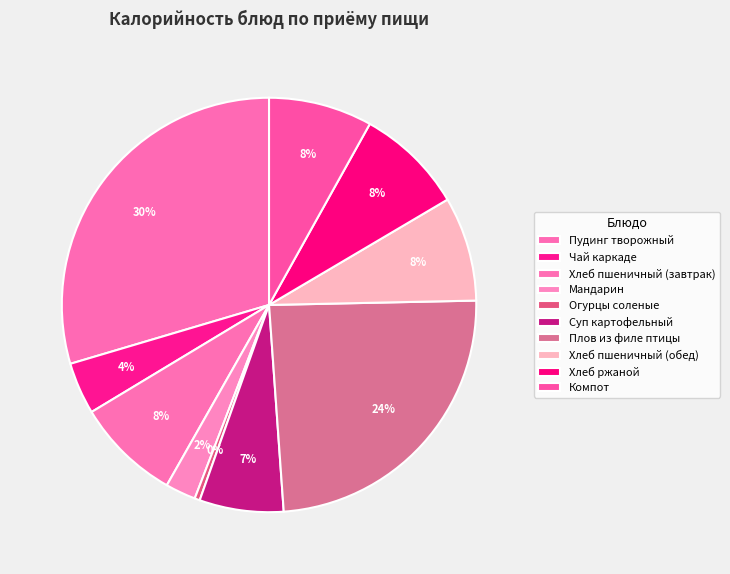

What is the ratio of the value at Хлеб ржаной to the value at Компот?

1.0